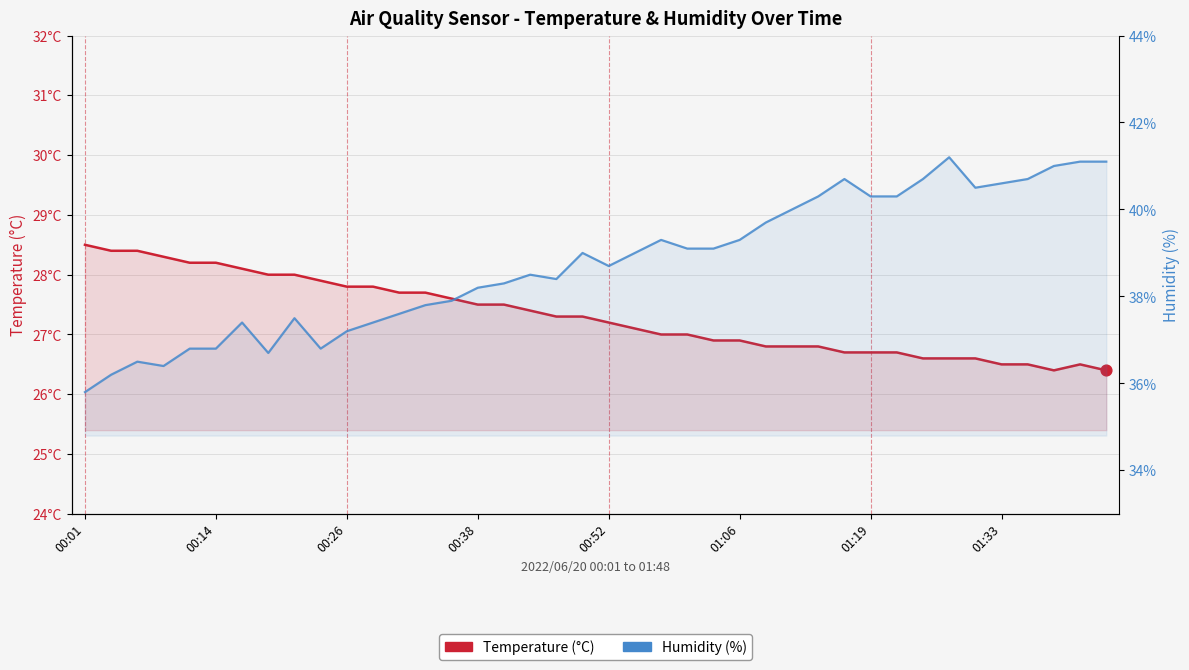

Which series has the largest total across all categories?

Humidity (%)